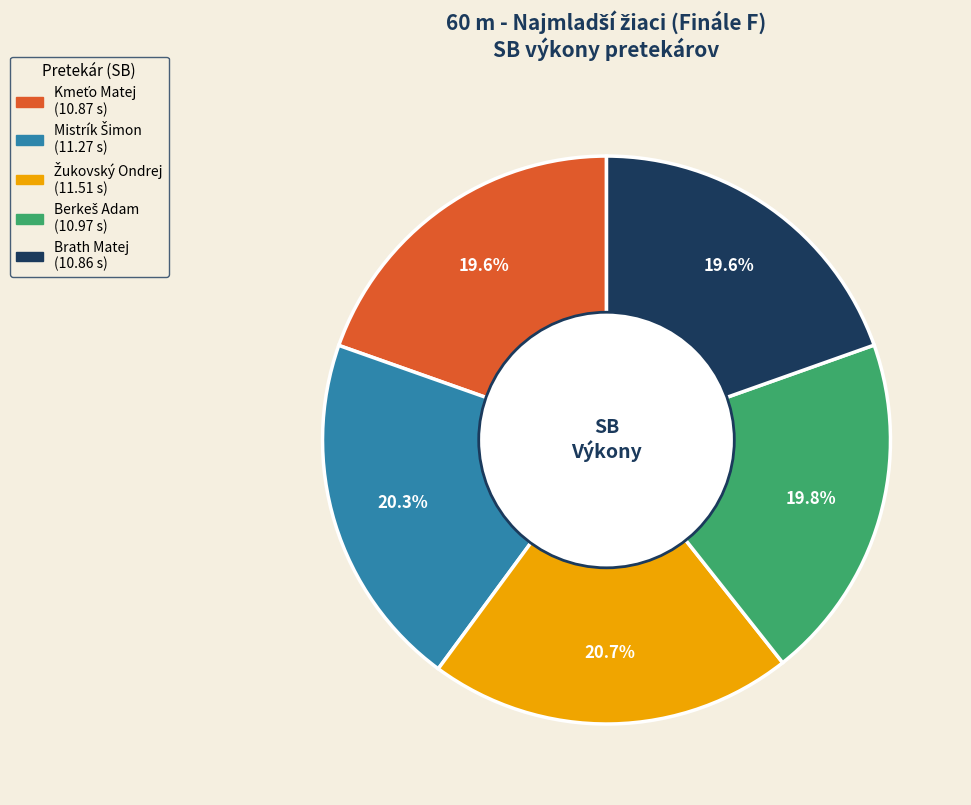

Is there a majority slice in this chart?

No